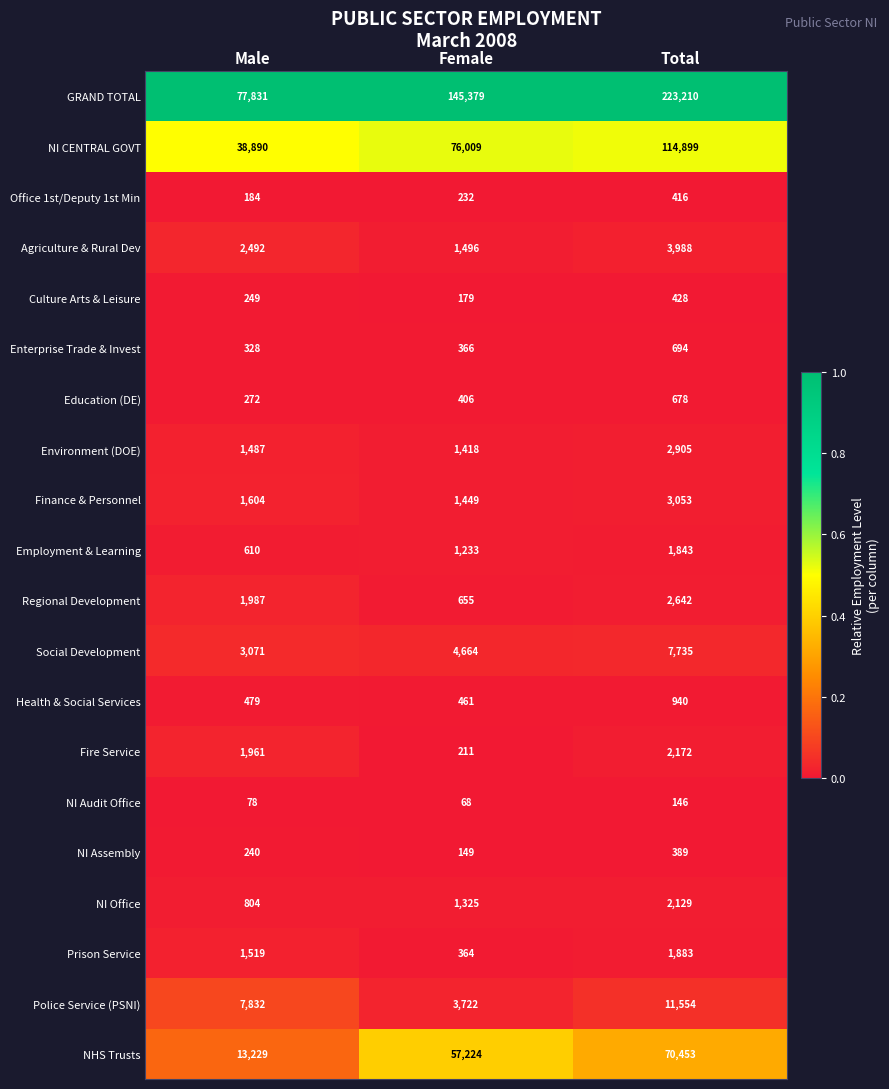

At which label does Finance & Personnel reach its peak?

Total